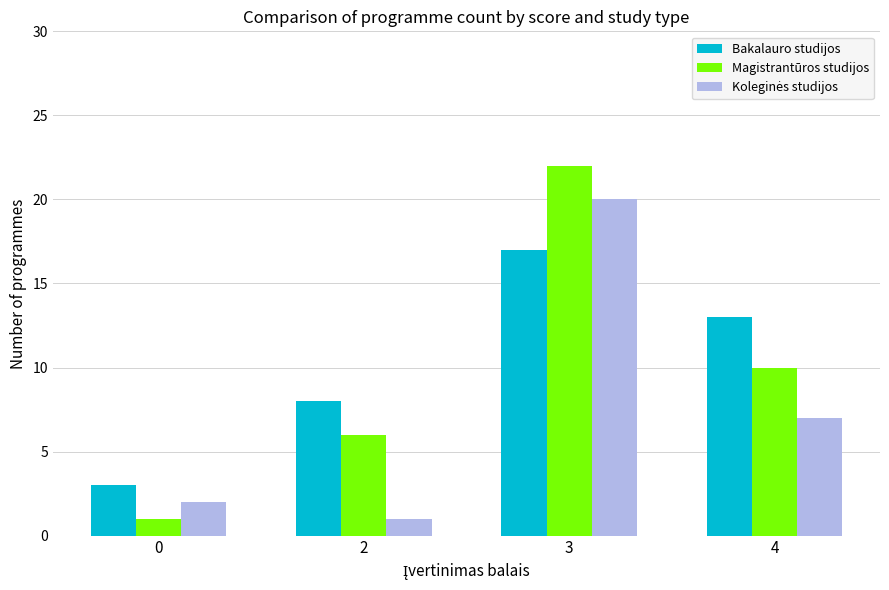

Which series changed the most between 0 and 4?

Bakalauro studijos